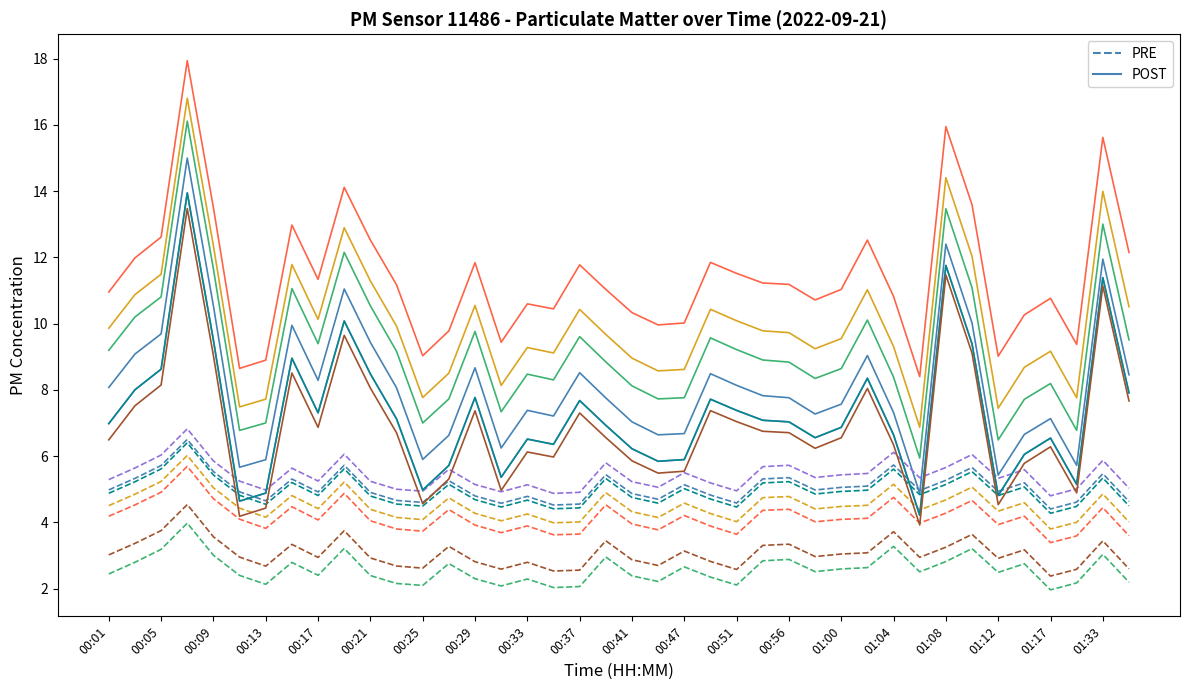

Reading left to right, transcribe all the data shown in this chart.

POST: 8.1	9.1	9.7	15.0	10.5	5.7	5.9	9.9	8.3	11.0	9.4	8.1	5.9	6.6	8.7	6.2	7.4	7.2	8.5	7.8	7.0	6.6	6.7	8.5	8.1	7.8	7.8	7.3	7.6	9.0	7.3	4.9	12.4	10.0	5.4	6.7	7.1	5.7	11.9	8.5
PRE: 5.0	5.3	5.7	6.5	5.5	4.9	4.6	5.3	4.9	5.7	4.9	4.7	4.6	5.3	4.8	4.6	4.8	4.5	4.6	5.4	4.9	4.7	5.1	4.8	4.6	5.3	5.3	5.0	5.1	5.1	5.7	5.0	5.3	5.7	4.9	5.2	4.4	4.6	5.5	4.6